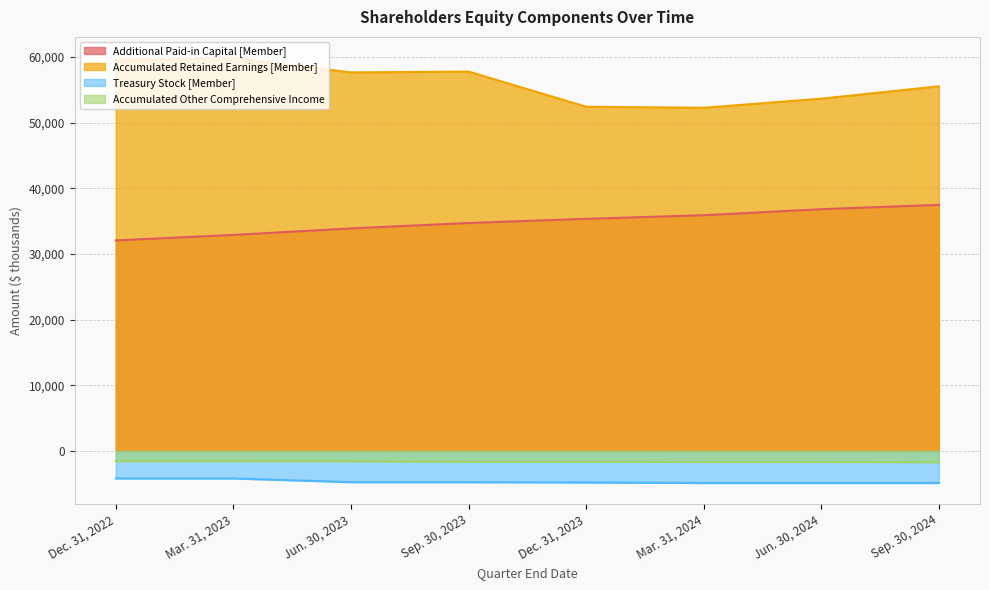

Which series has the largest range (max minus min)?

Accumulated Retained Earnings [Member]